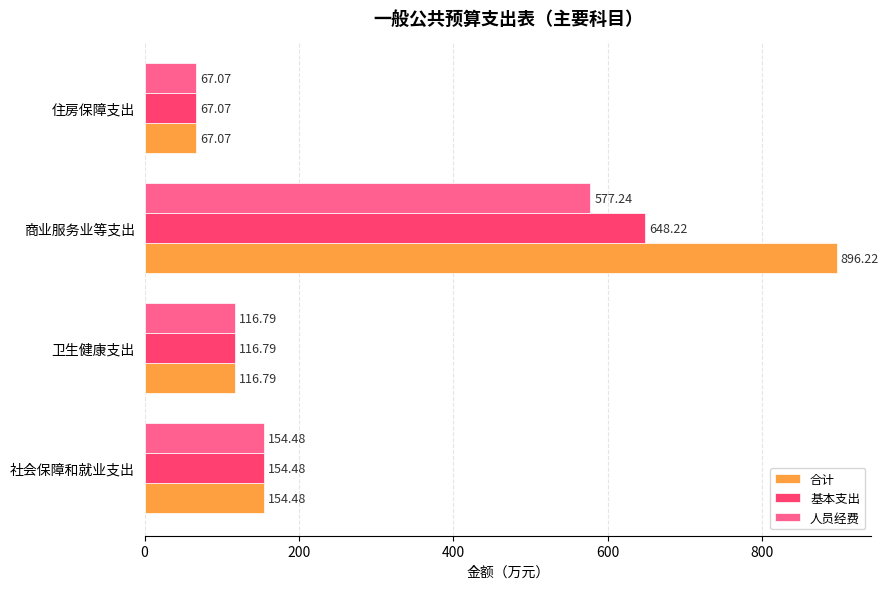

Rank the categories by 人员经费 value from lowest to highest.

住房保障支出, 卫生健康支出, 社会保障和就业支出, 商业服务业等支出